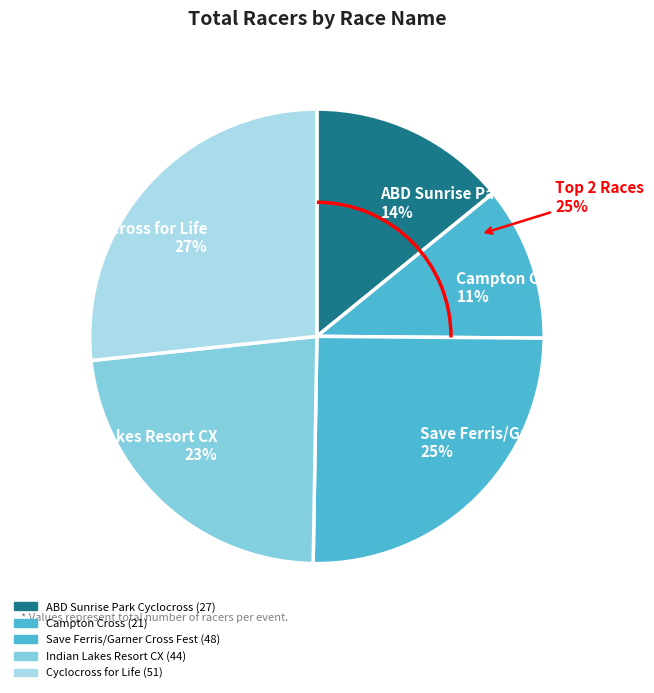

Is there a majority slice in this chart?

No